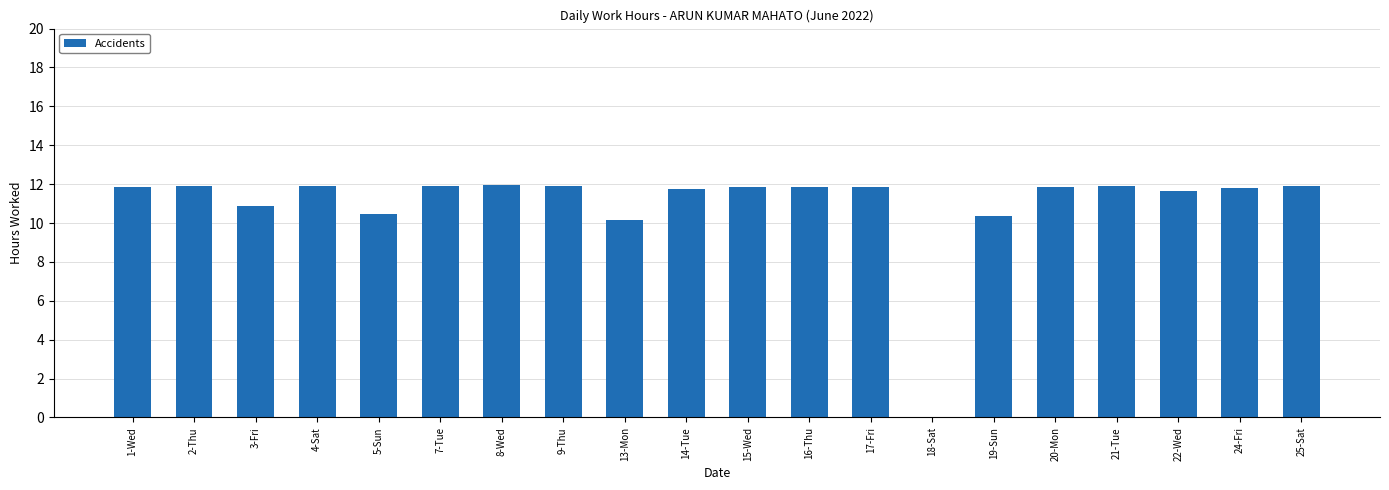

What is the maximum value shown in the chart?

12.0